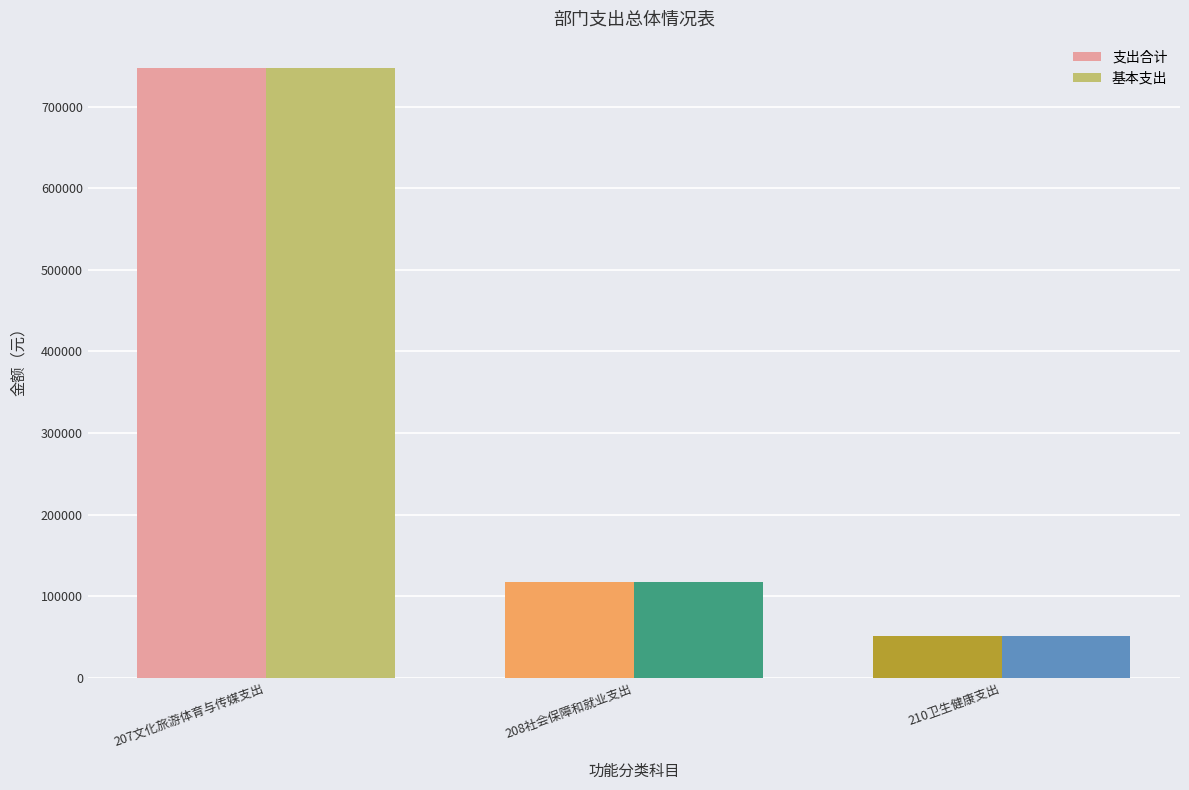

Rank the categories by 支出合计 value from lowest to highest.

210卫生健康支出, 208社会保障和就业支出, 207文化旅游体育与传媒支出